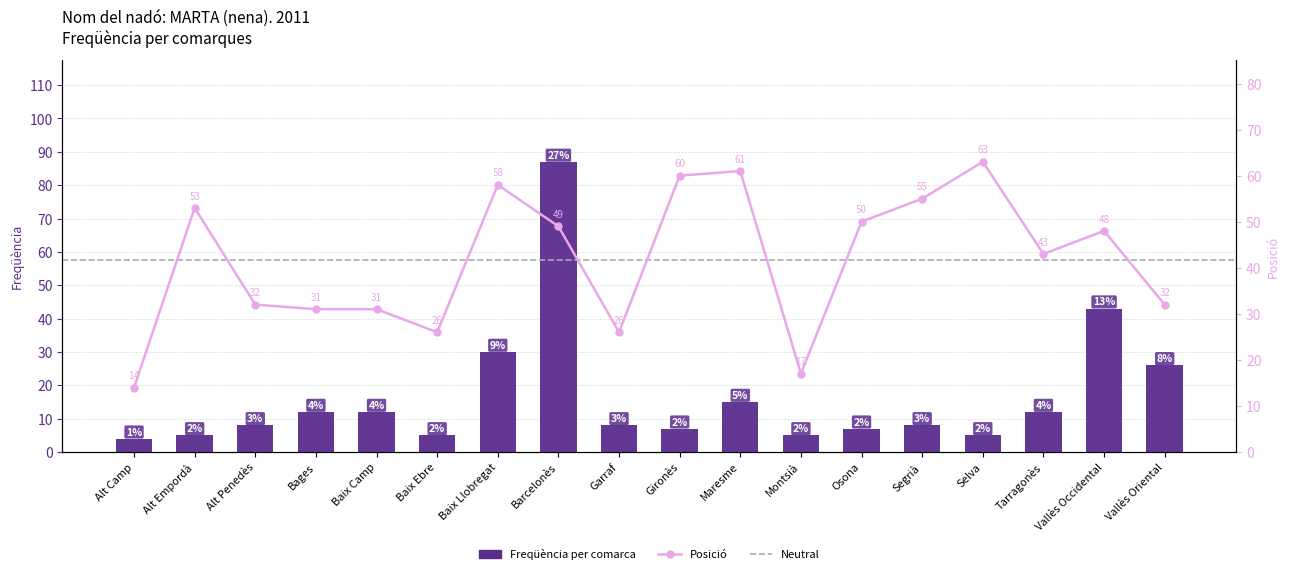

Is it true that Freqüència equals 7 at Osona?

True